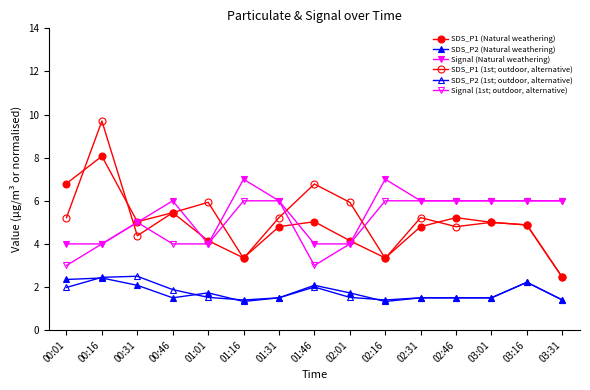

Is this an area chart (filled region under the line)?

No